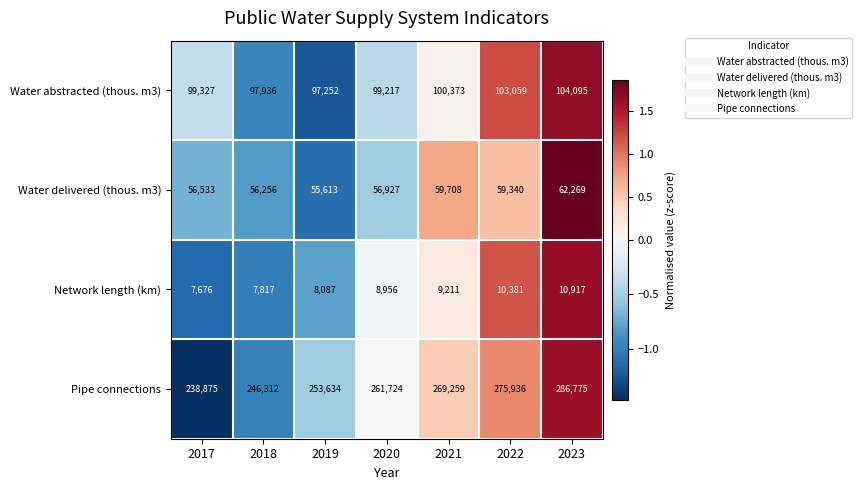

At 2019, list the series in order from smallest to largest.

Network length (km), Water delivered (thous. m3), Water abstracted (thous. m3), Pipe connections